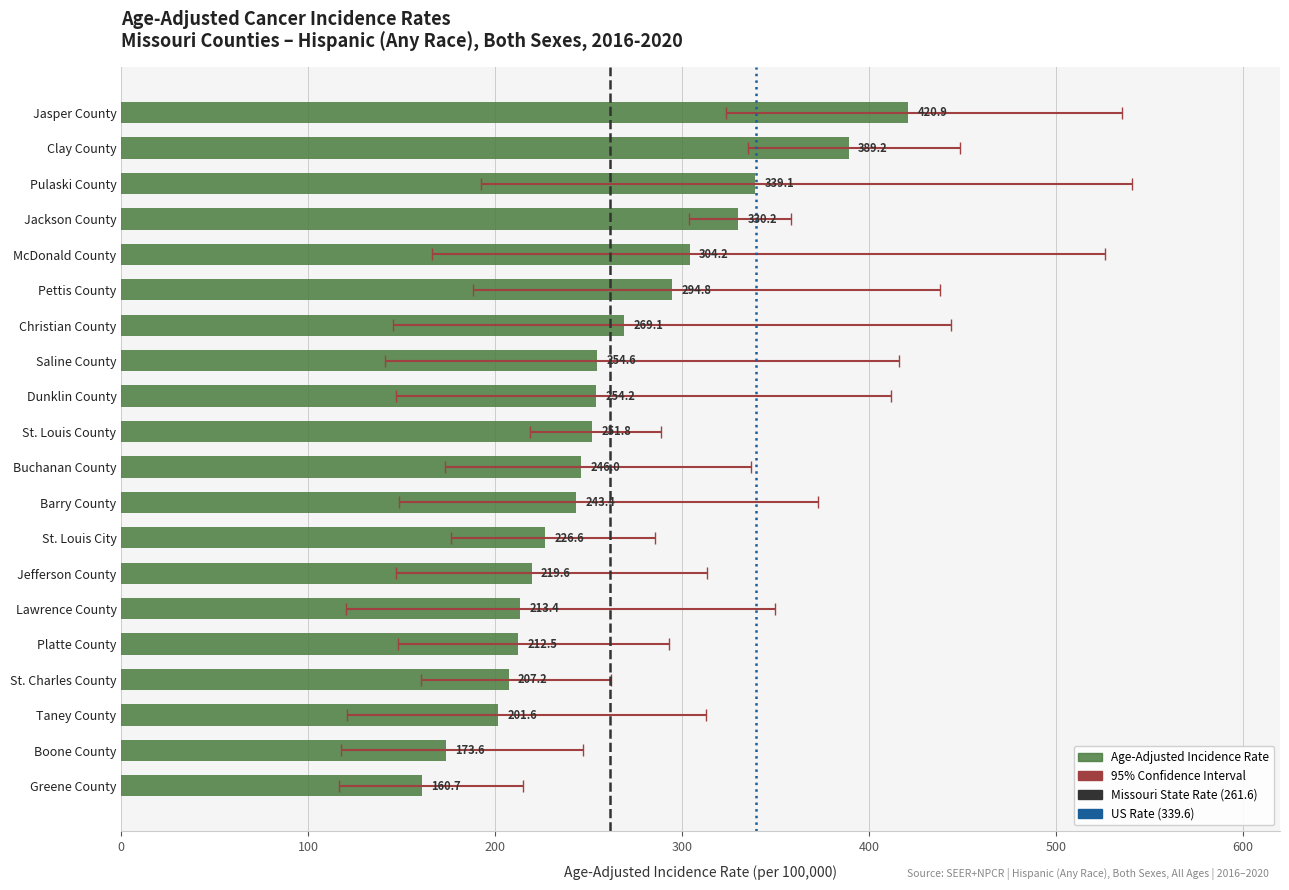

What is the label of the 1st bar from the left?

Jasper County